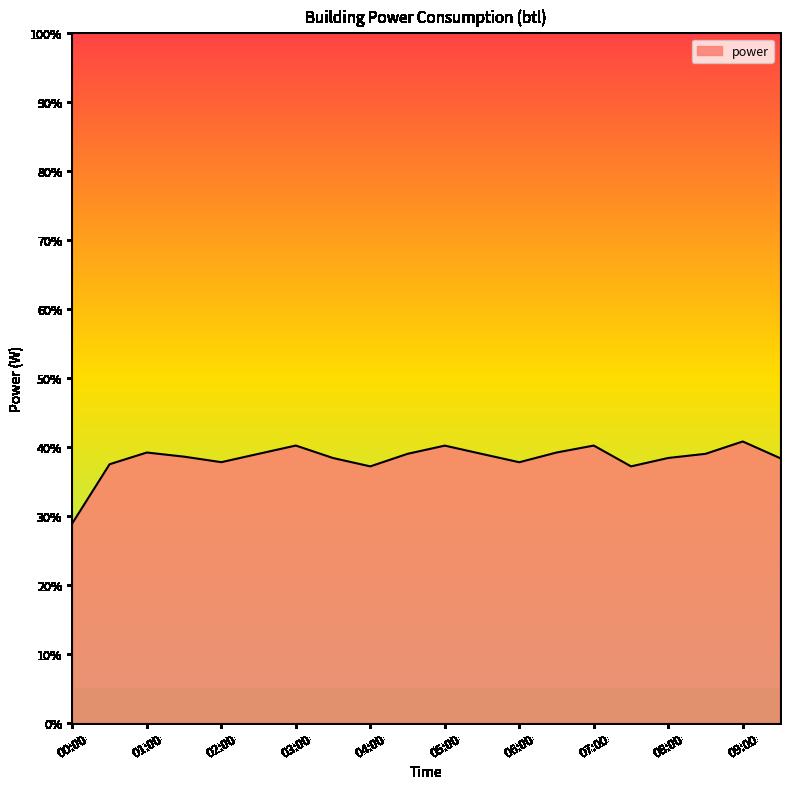

What is the difference between the maximum and minimum values?

11.9